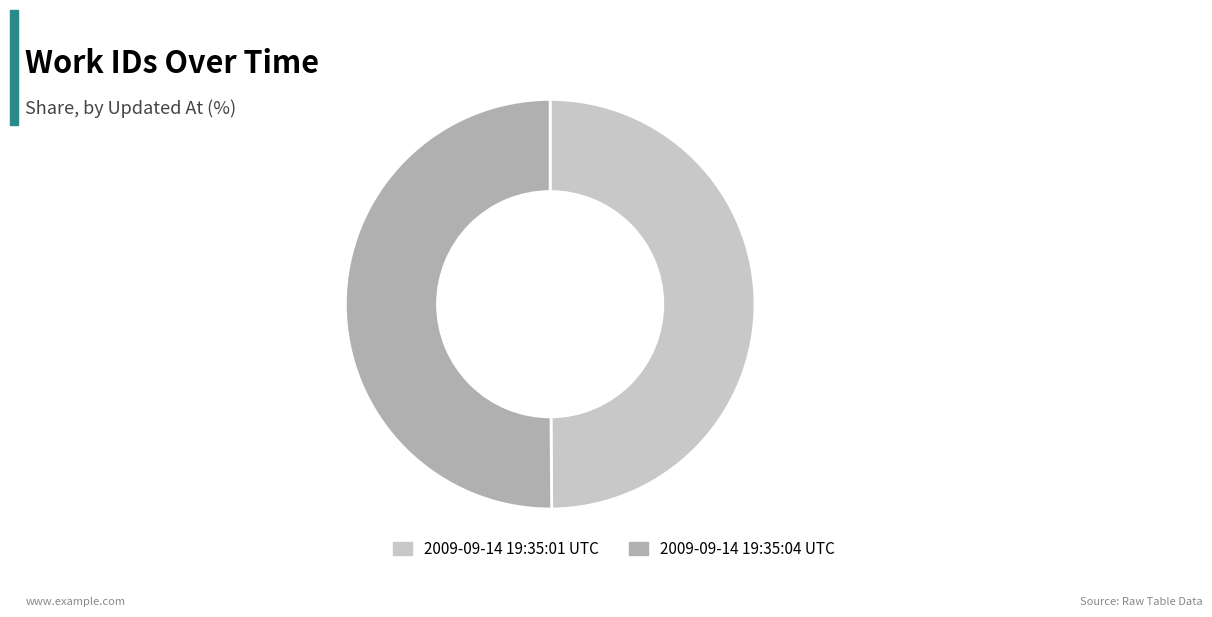

Do 2009-09-14 19:35:04 UTC and 2009-09-14 19:35:01 UTC together represent more than half of the pie?

Yes